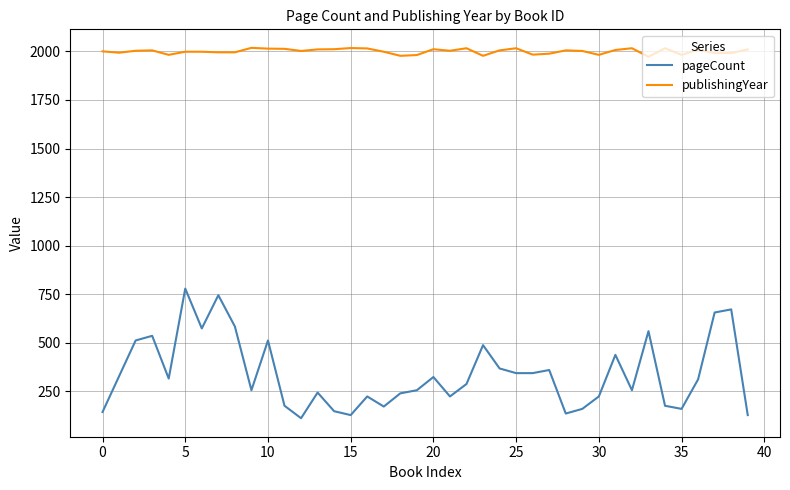

What is the maximum value for publishingYear?

2018